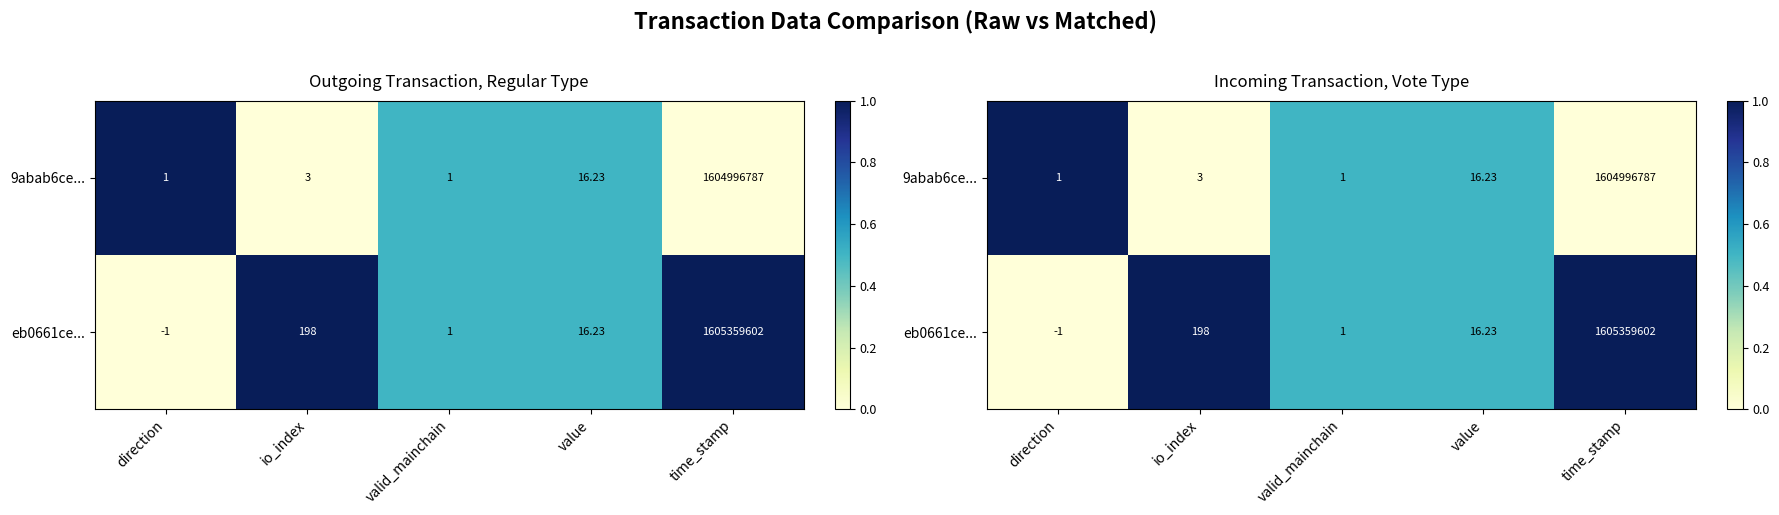

At which category is the sum across all series the highest?

direction